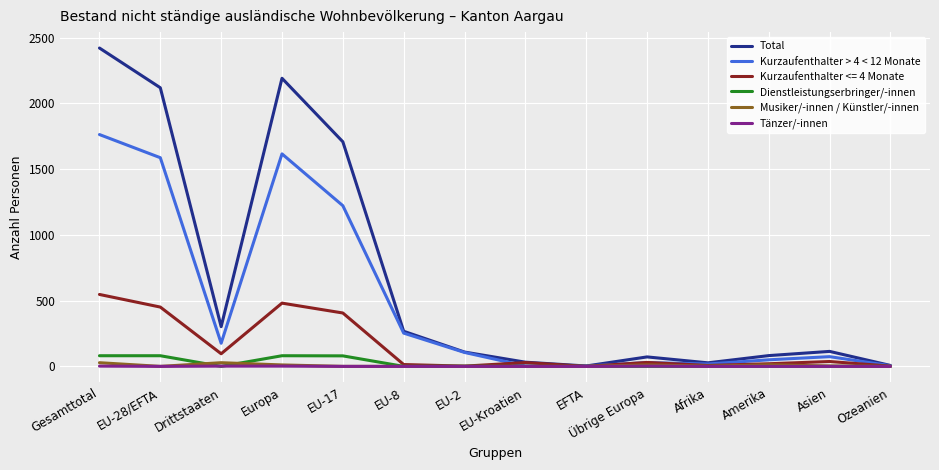

True or false: Tänzer/-innen has a value of 0 at EU-28/EFTA.

True